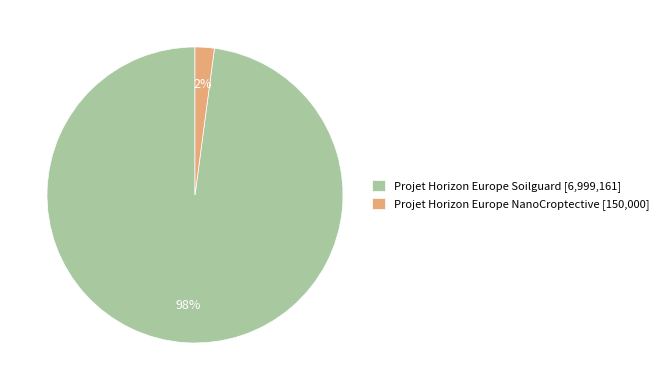

The Projet Horizon Europe Soilguard slice represents 98% of the pie. True or false?

True